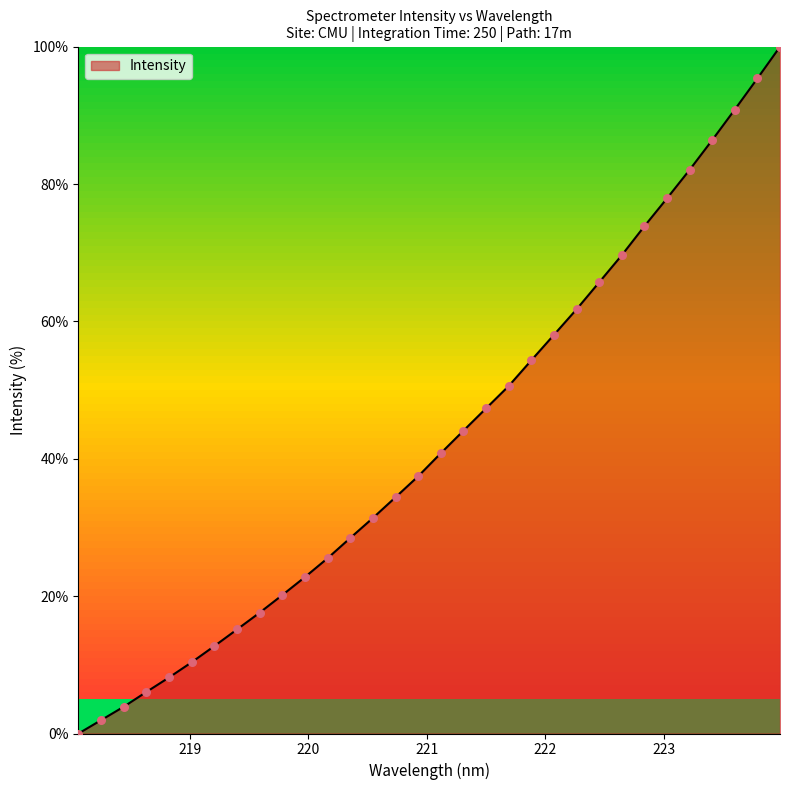

What is the maximum value shown in the chart?

100.0